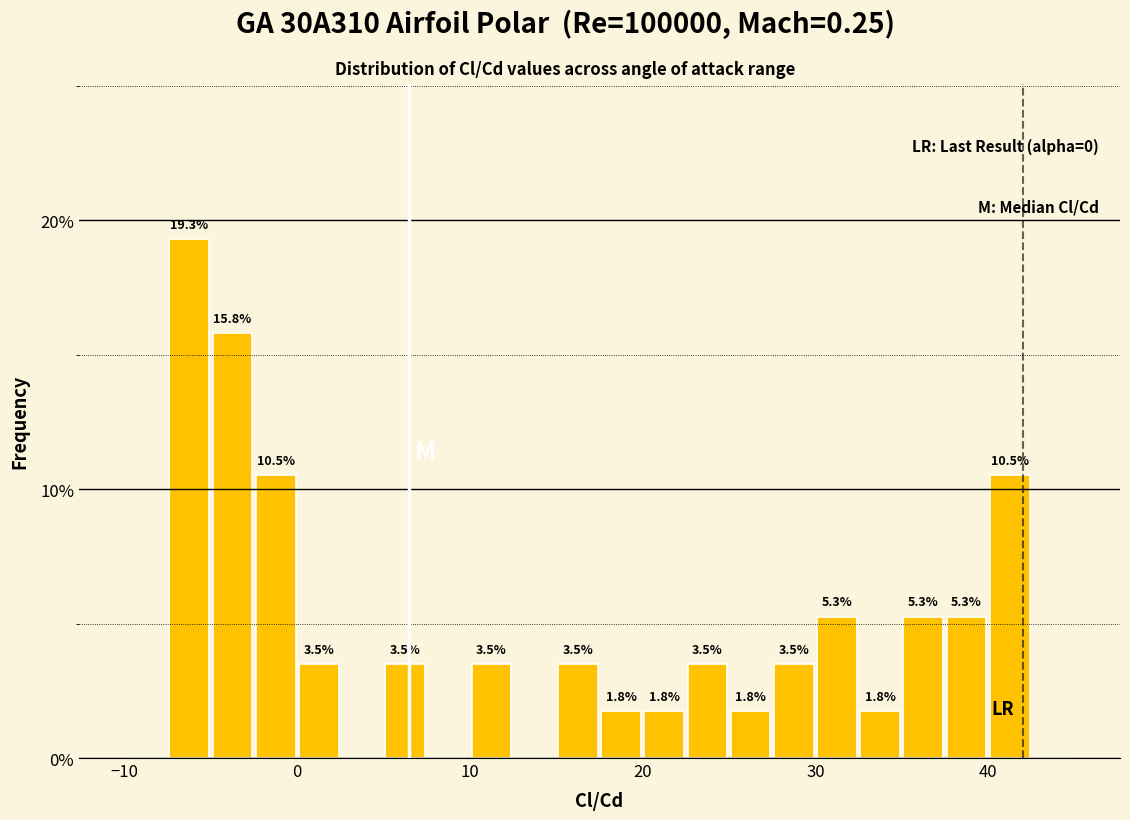

Around what value on the x-axis is the tallest bar? Give the approximate position of its centre, as read against the axis.

-6